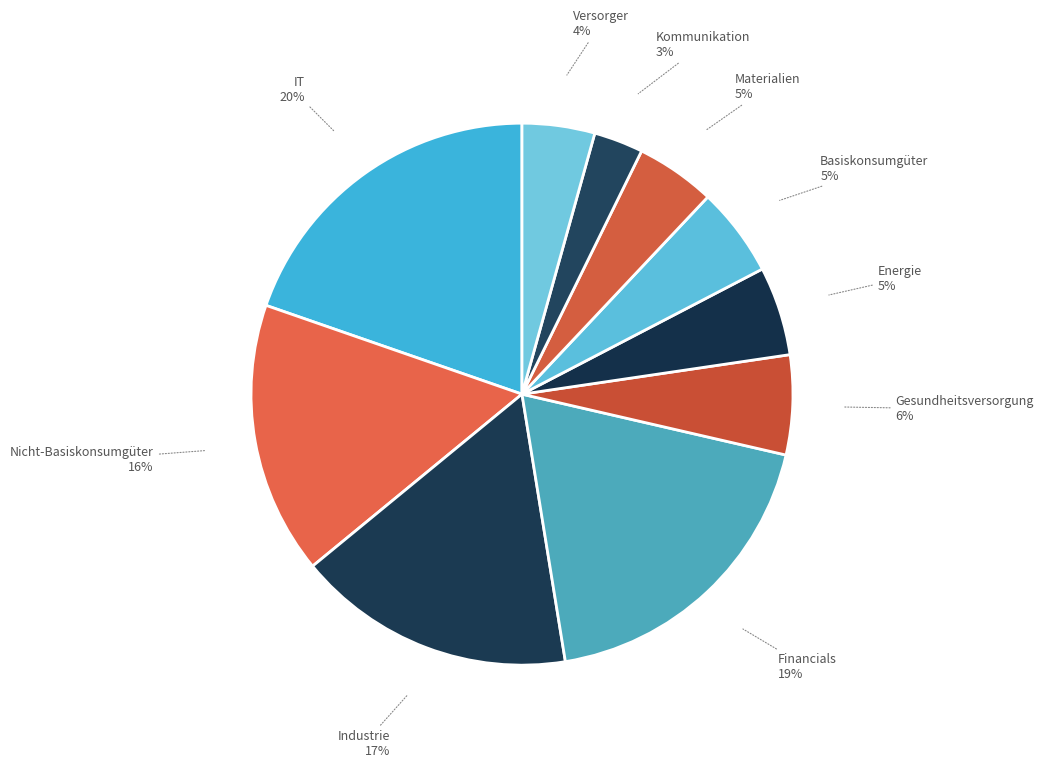

Which category has the biggest portion of the pie?

IT